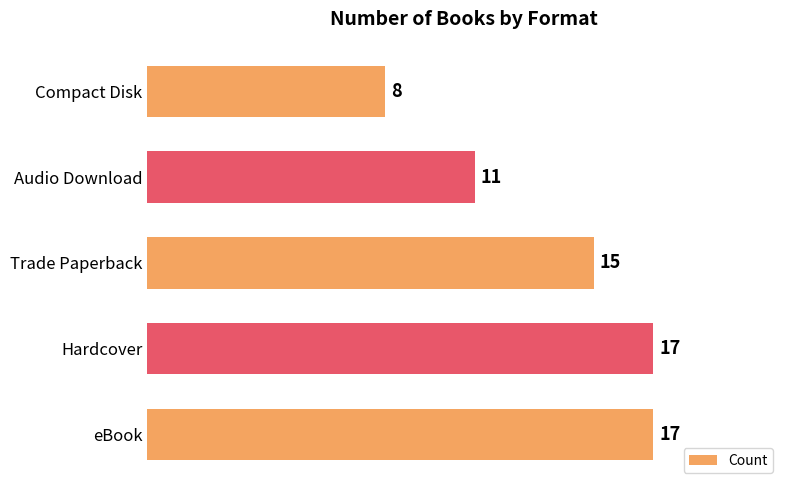

What is the maximum value shown in the chart?

17